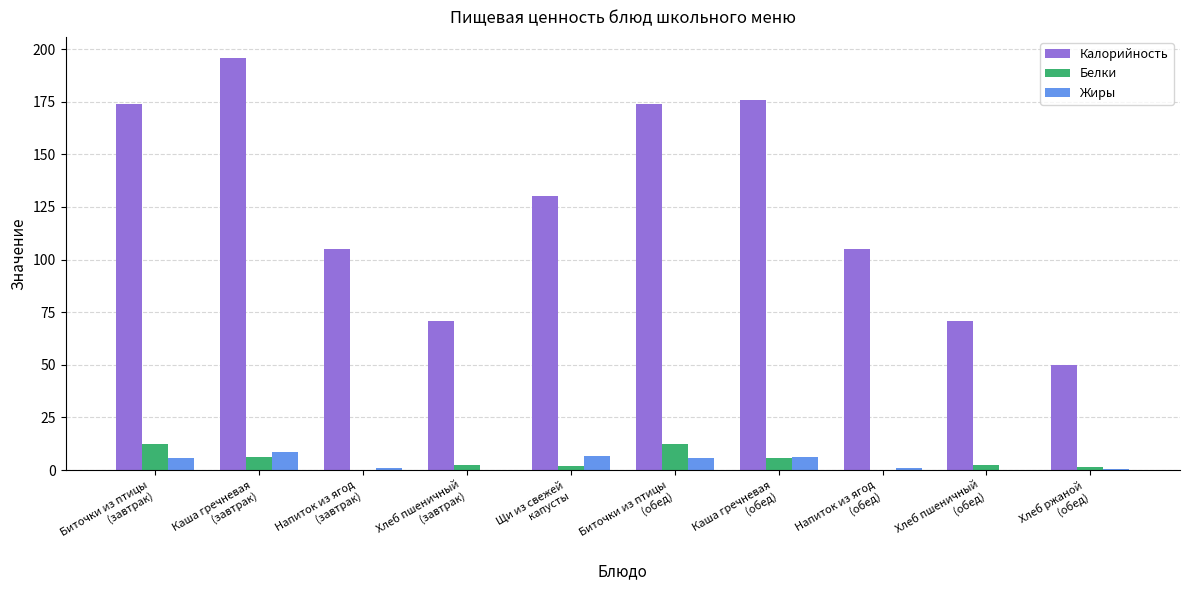

The value of Жиры at Хлеб пшеничный
(обед) is 0.3. True or false?

True